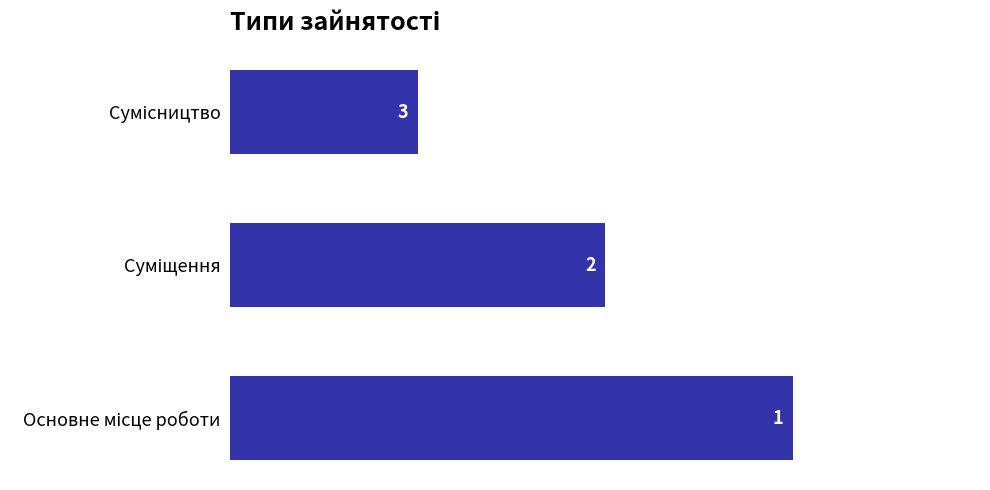

Reading bottom to top, transcribe all the data shown in this chart.

3	2	1